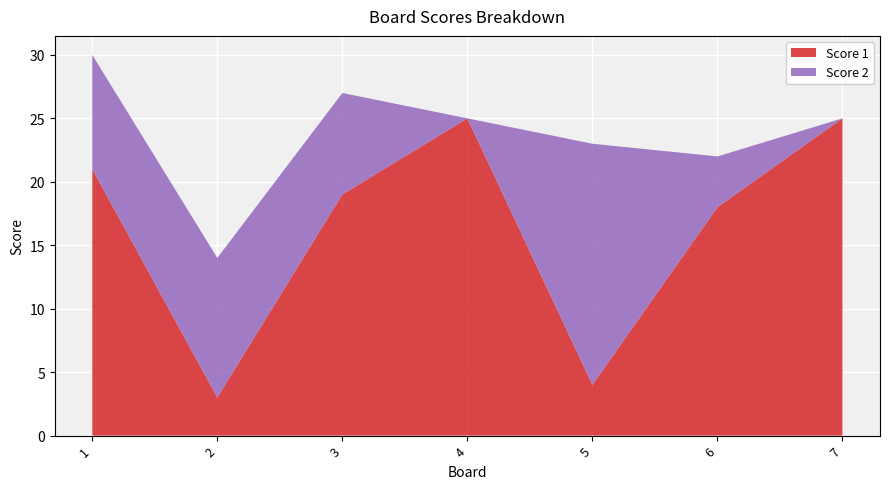

Reading left to right, list all the values displayed in this chart.

Score 1: 1=21	2=3	3=19	4=25	5=4	6=18	7=25
Score 2: 1=9	2=11	3=8	4=0	5=19	6=4	7=0